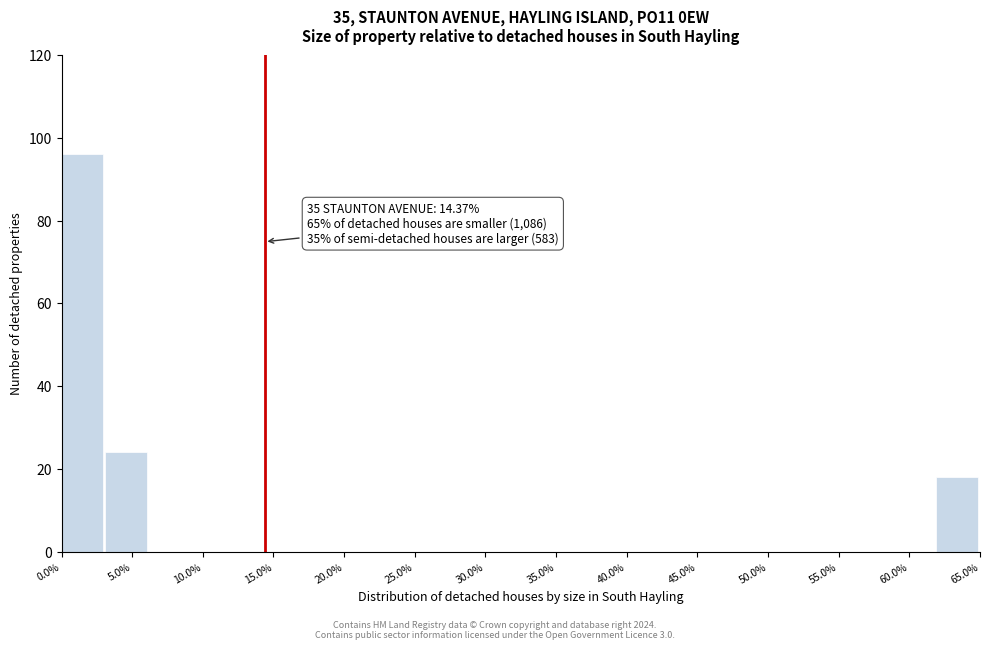

Which range on the x-axis has the tallest bar?

0.0 to 3.0